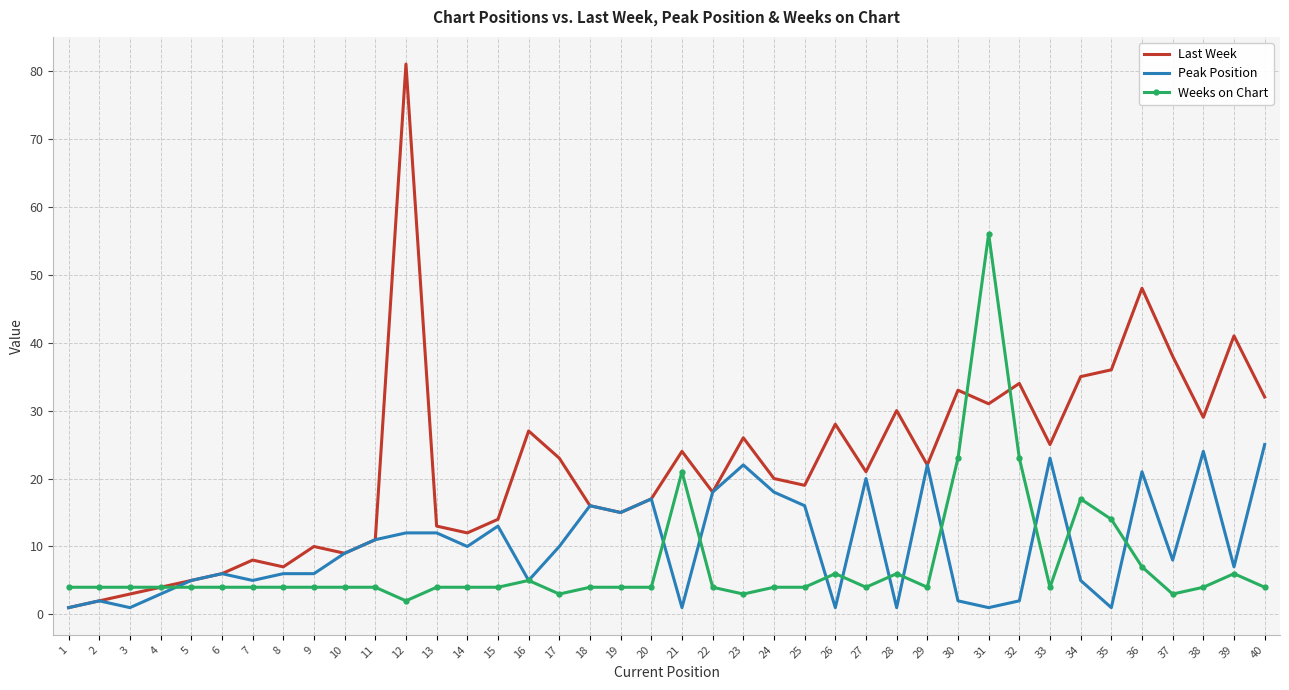

True or false: Peak Position has a value of 17 at 14.

False